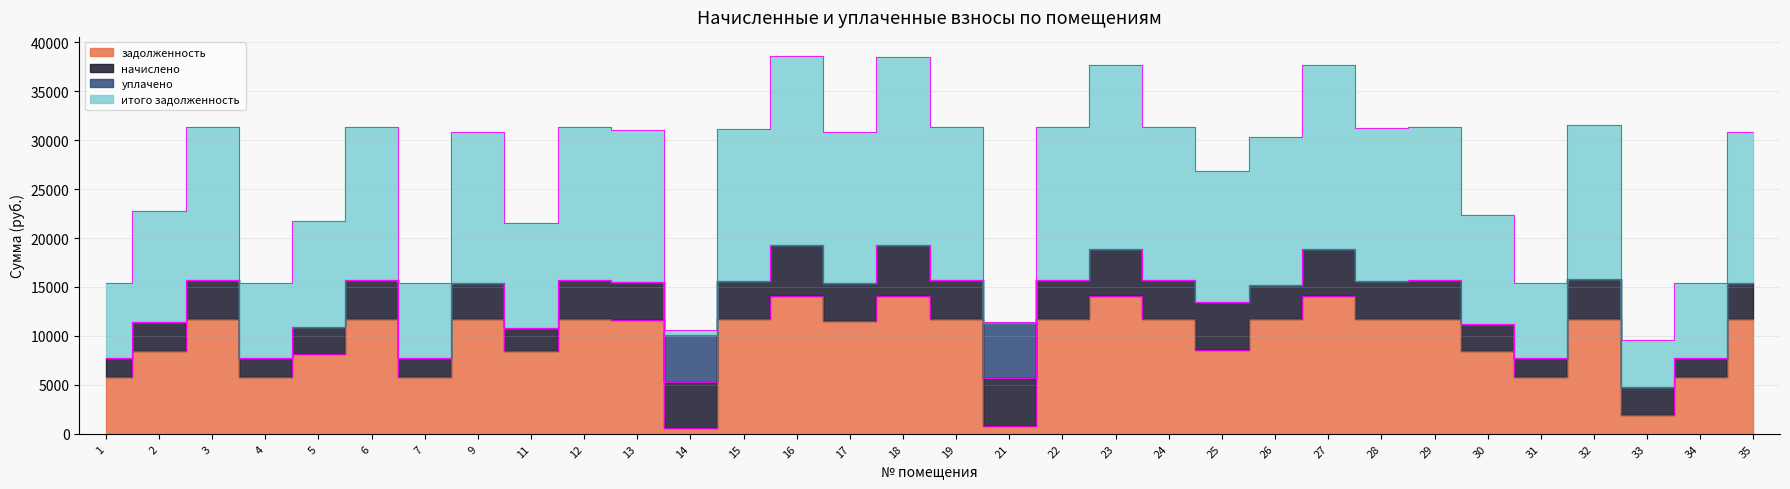

Which series changed the most between 6 and 35?

начислено